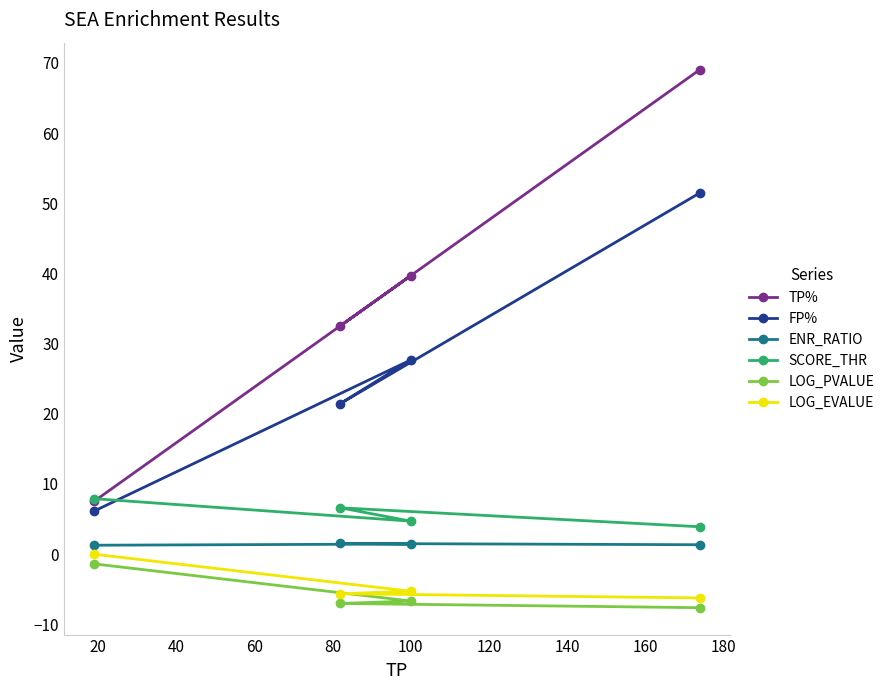

Which series has the widest spread of values?

TP%